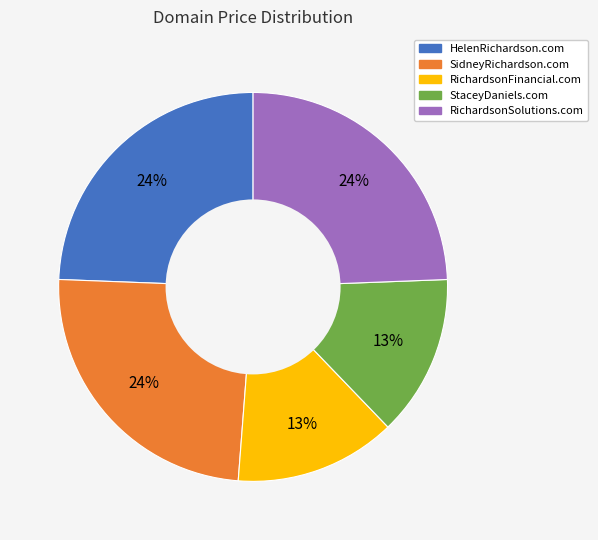

Approximately how many times larger is the value at RichardsonSolutions.com compared to RichardsonFinancial.com?

1.8